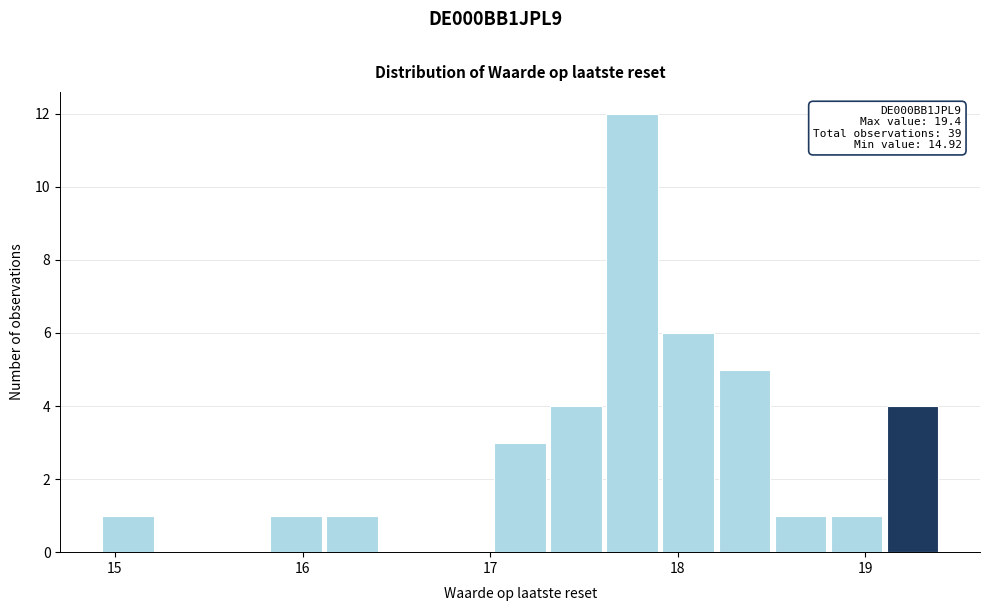

Read against the x-axis, roughly where is the centre of the tallest bar?

17.8